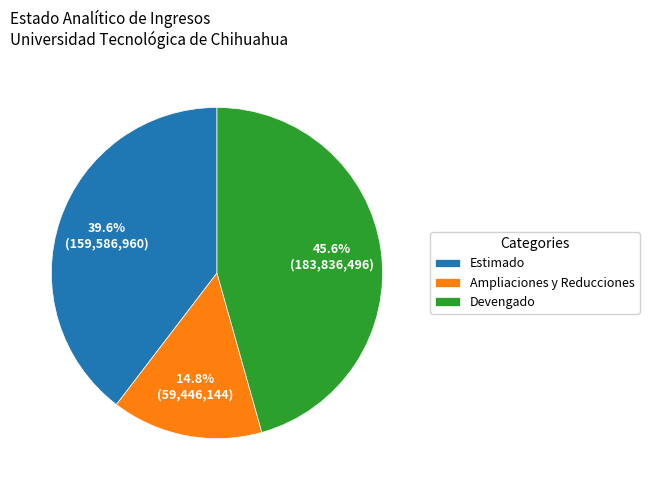

What is the smallest slice in the pie chart?

Ampliaciones y Reducciones